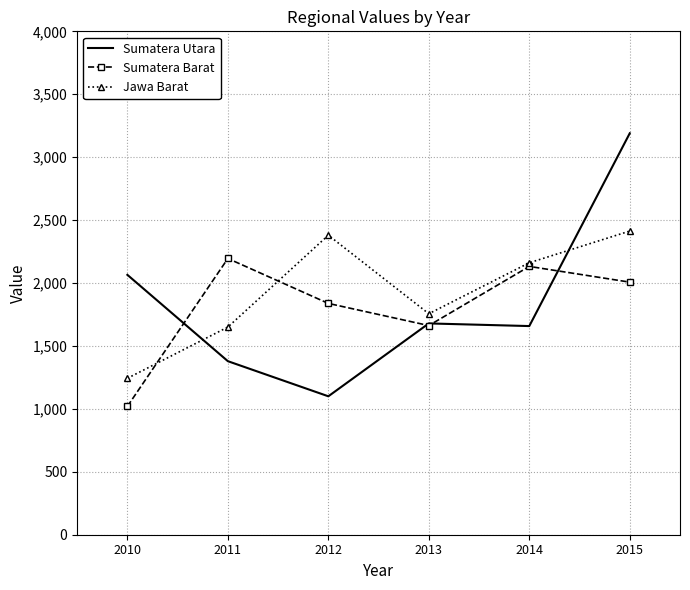

At how many categories does at least one series exceed 2664?

1